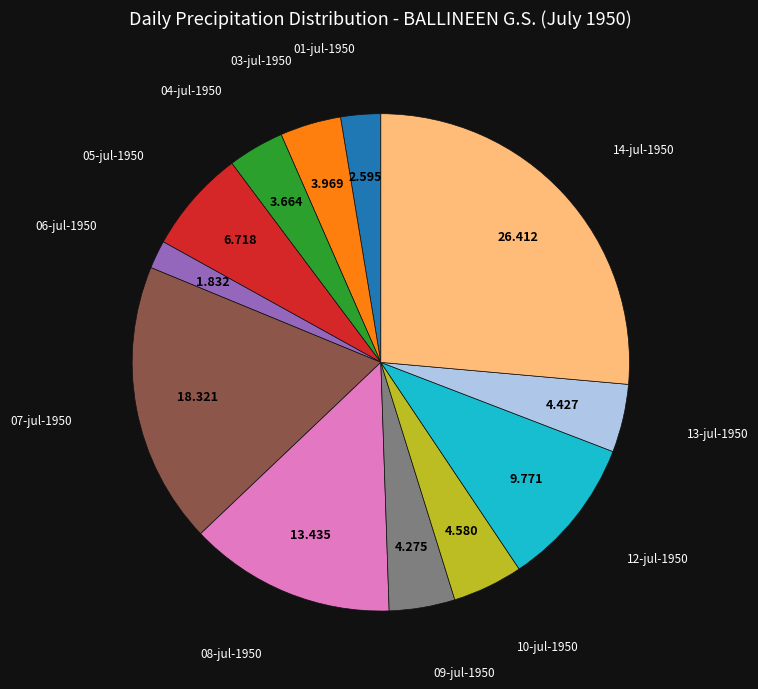

Is there any slice that represents more than half of the pie?

No